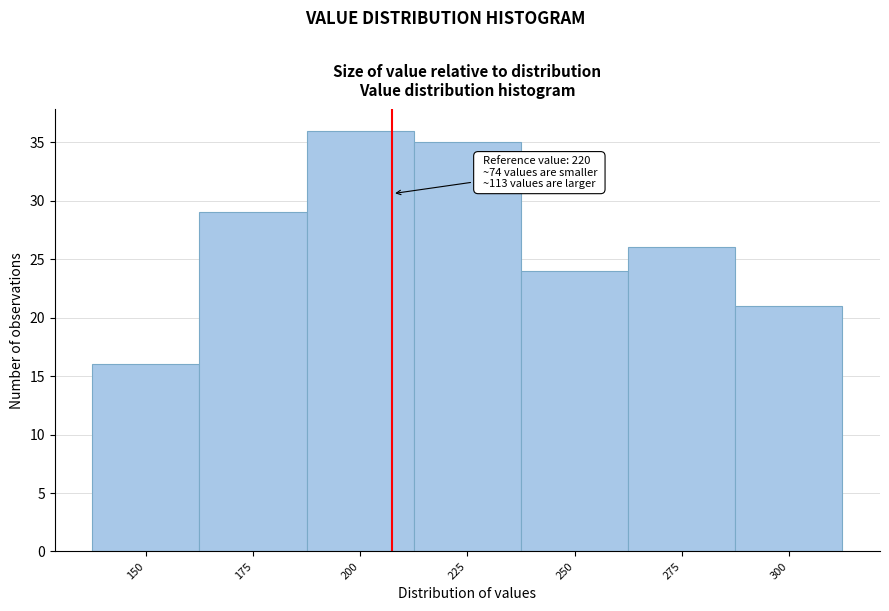

Reading left to right, what are all the values shown in this chart?

16	29	36	35	24	26	21